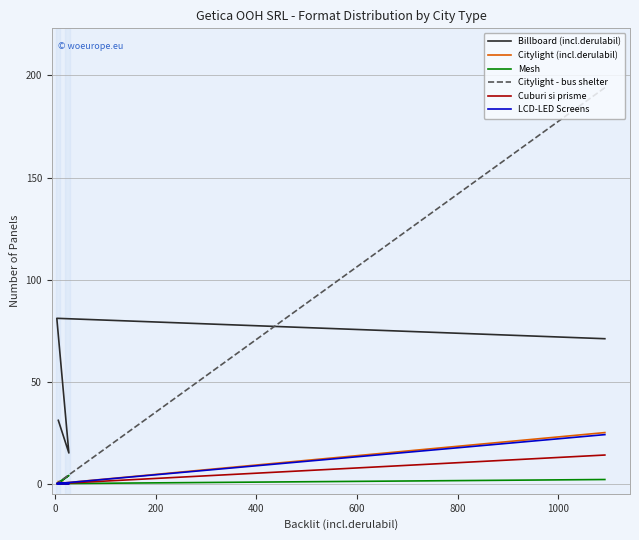

Does the chart display data point markers on the line(s)?

No